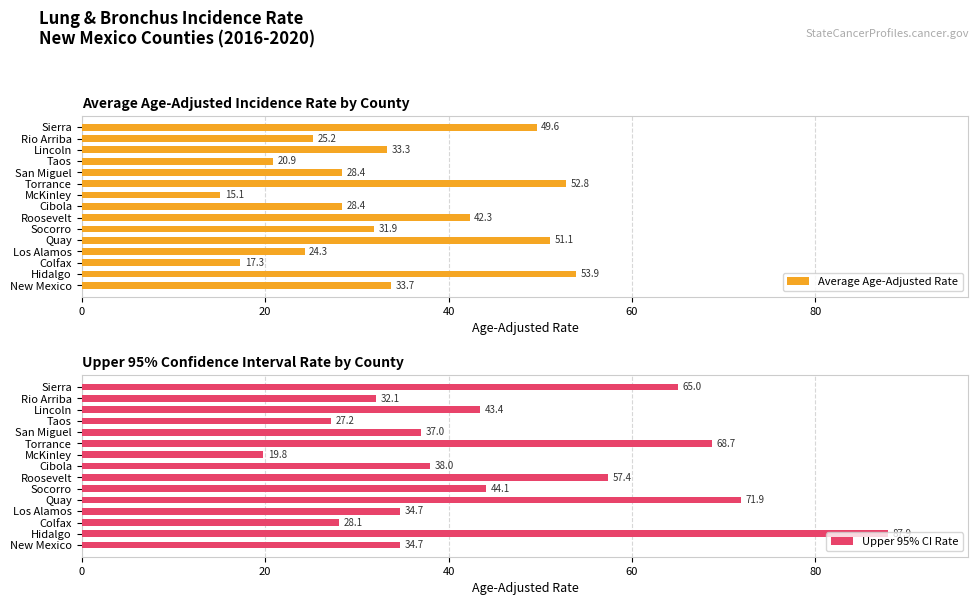

At how many categories does at least one series exceed 18?

15